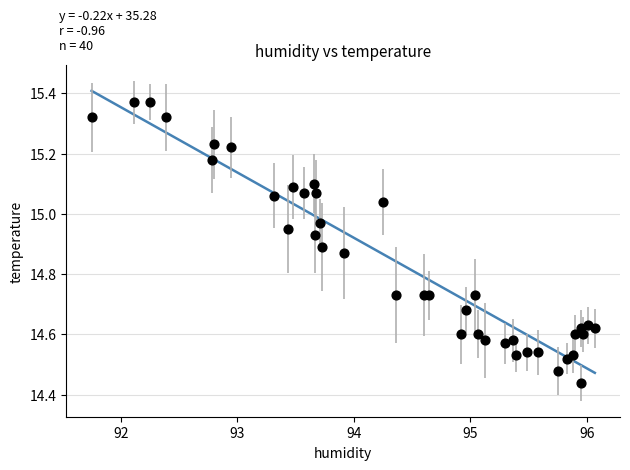

What is the range of X values (max minus min)?

4.3